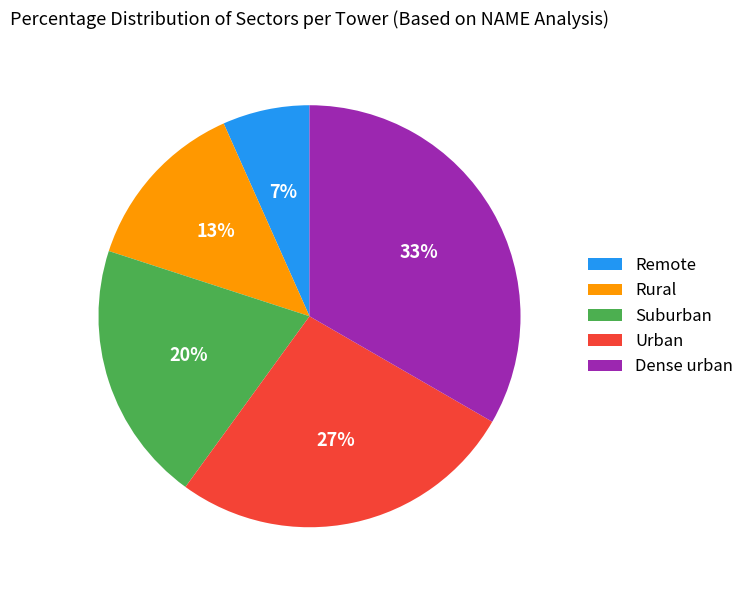

How many slices are in this pie chart?

5